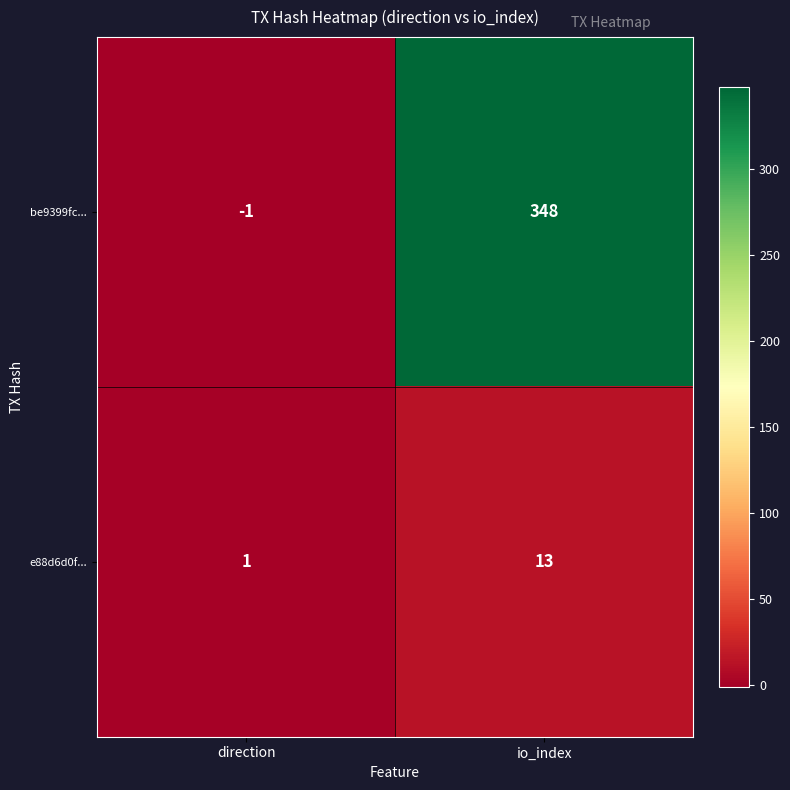

Rank the series by their maximum value, from highest to lowest.

be9399fc..., e88d6d0f...